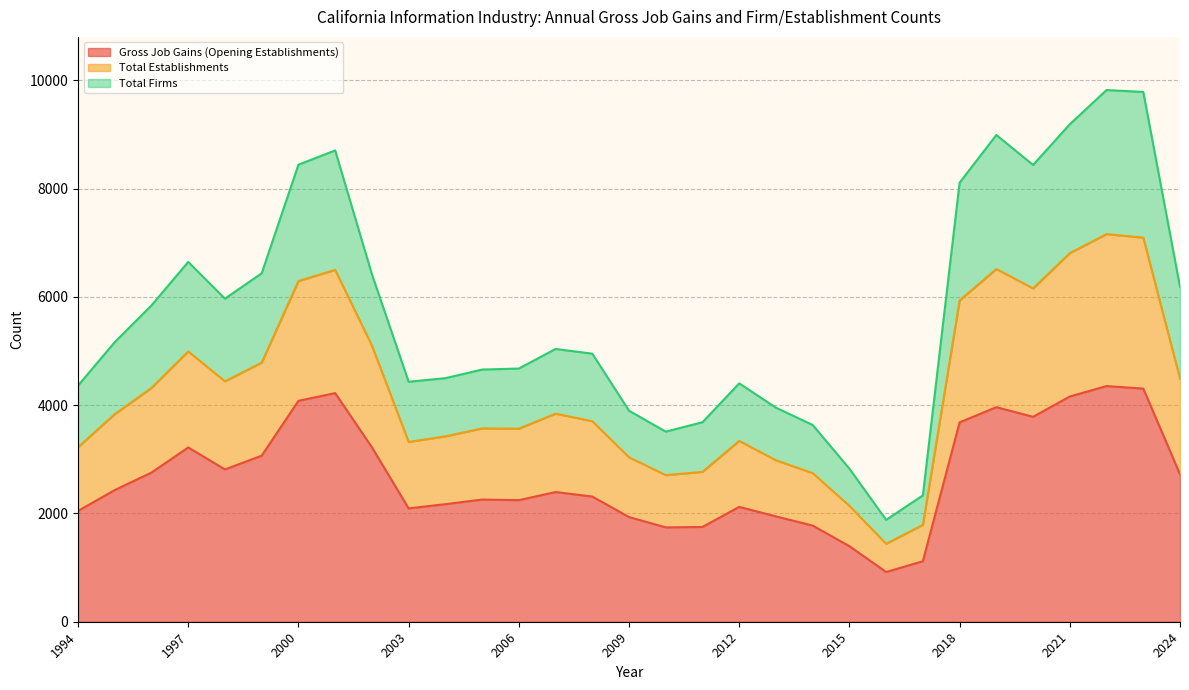

Which series changed the most between 1995 and 2008?

Total Establishments